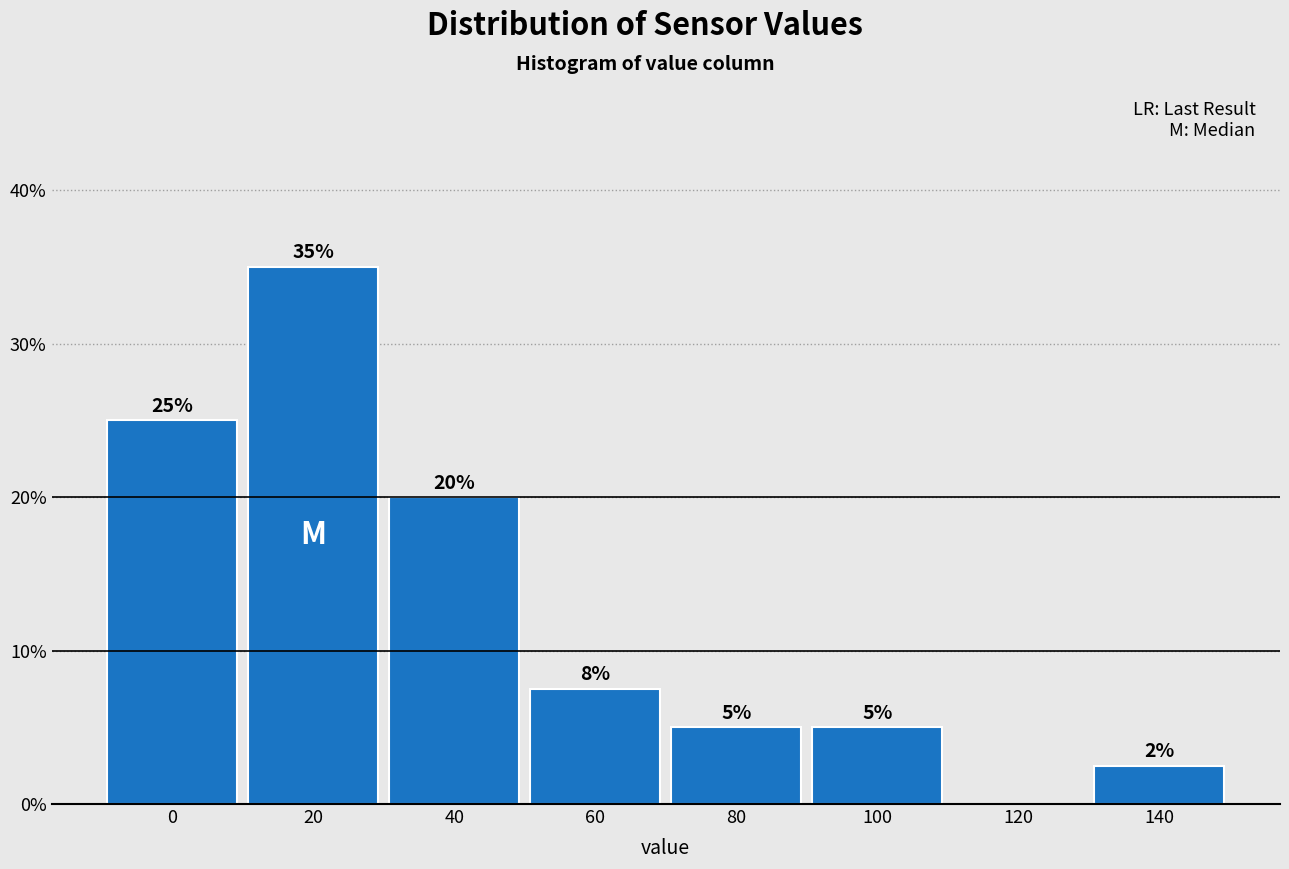

Read the value at 60.

7.5